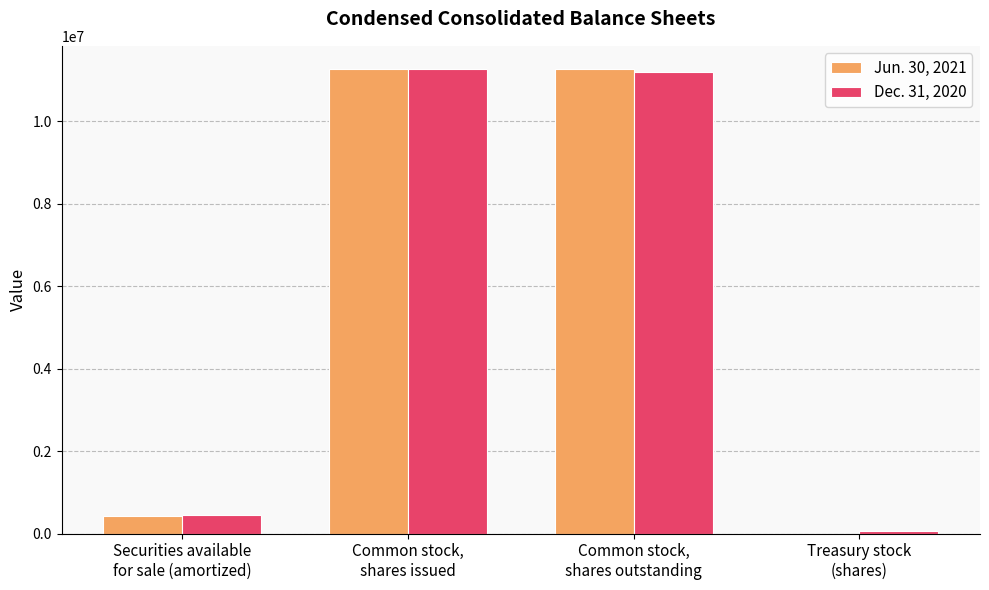

What is the maximum value shown in the chart?

11265510